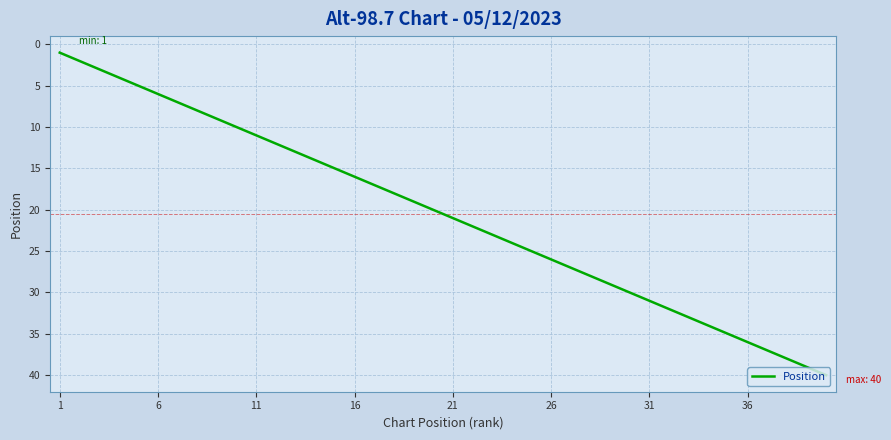

What is the difference between the maximum and minimum values?

39